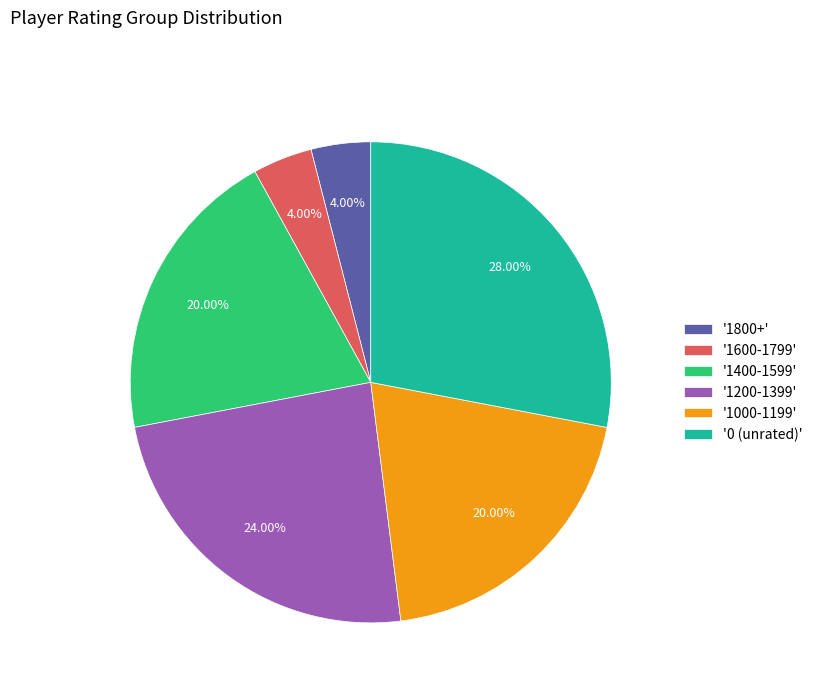

Approximately how many times larger is the value at '1400-1599' compared to '1200-1399'?

0.8